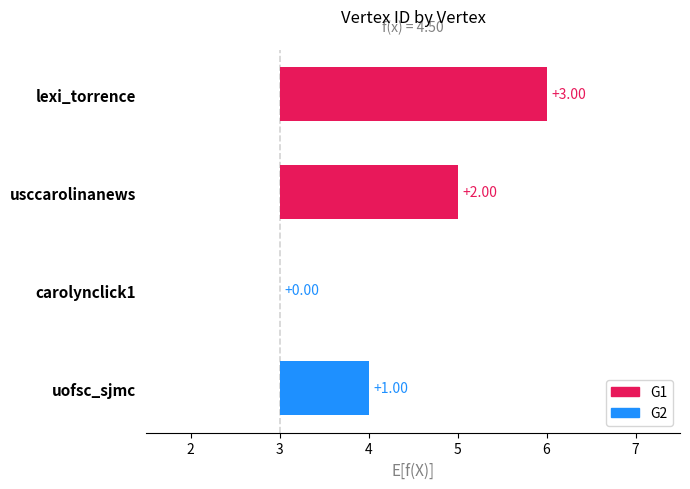

Reading left to right, list all the values displayed in this chart.

3	2	0	1